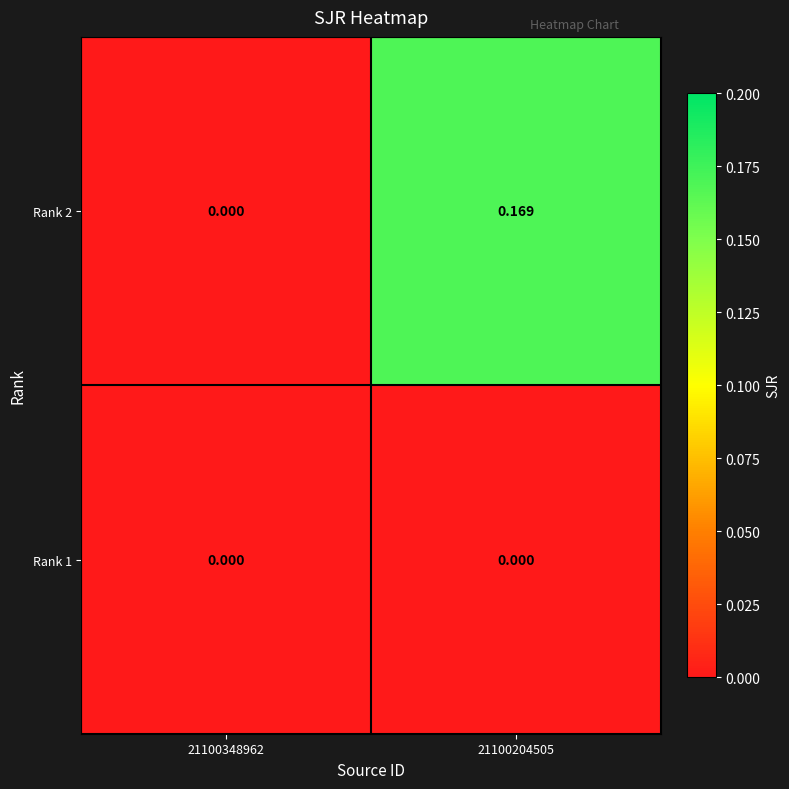

Is the value of Rank 2 at 21100204505 greater than the value of Rank 1 at 21100204505?

Yes